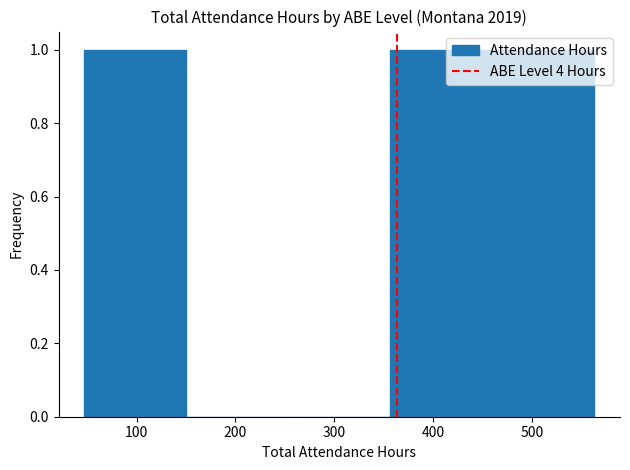

Reading left to right, list every bar in this chart as the range it spans on the x-axis followed by its height. Neither the bar edges nor the heights are printed on the chart, so give them approximately, as read against the axes.

50 to 150: 1
150 to 250: 0
250 to 360: 0
360 to 460: 1
460 to 560: 1